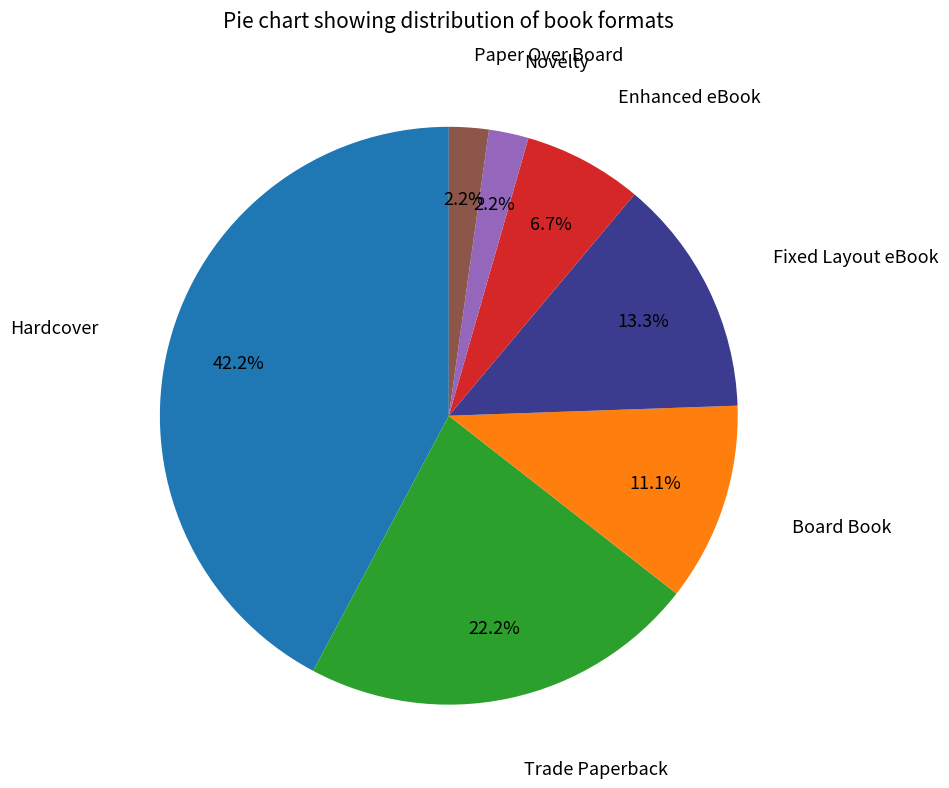

Does any single category account for the majority?

No